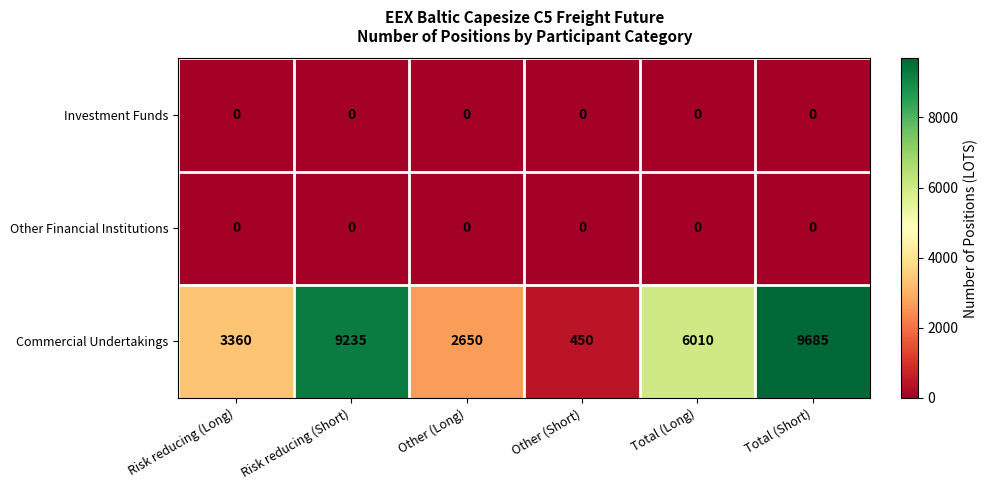

True or false: Other Financial Institutions has a value of 0 at Total (Short).

True